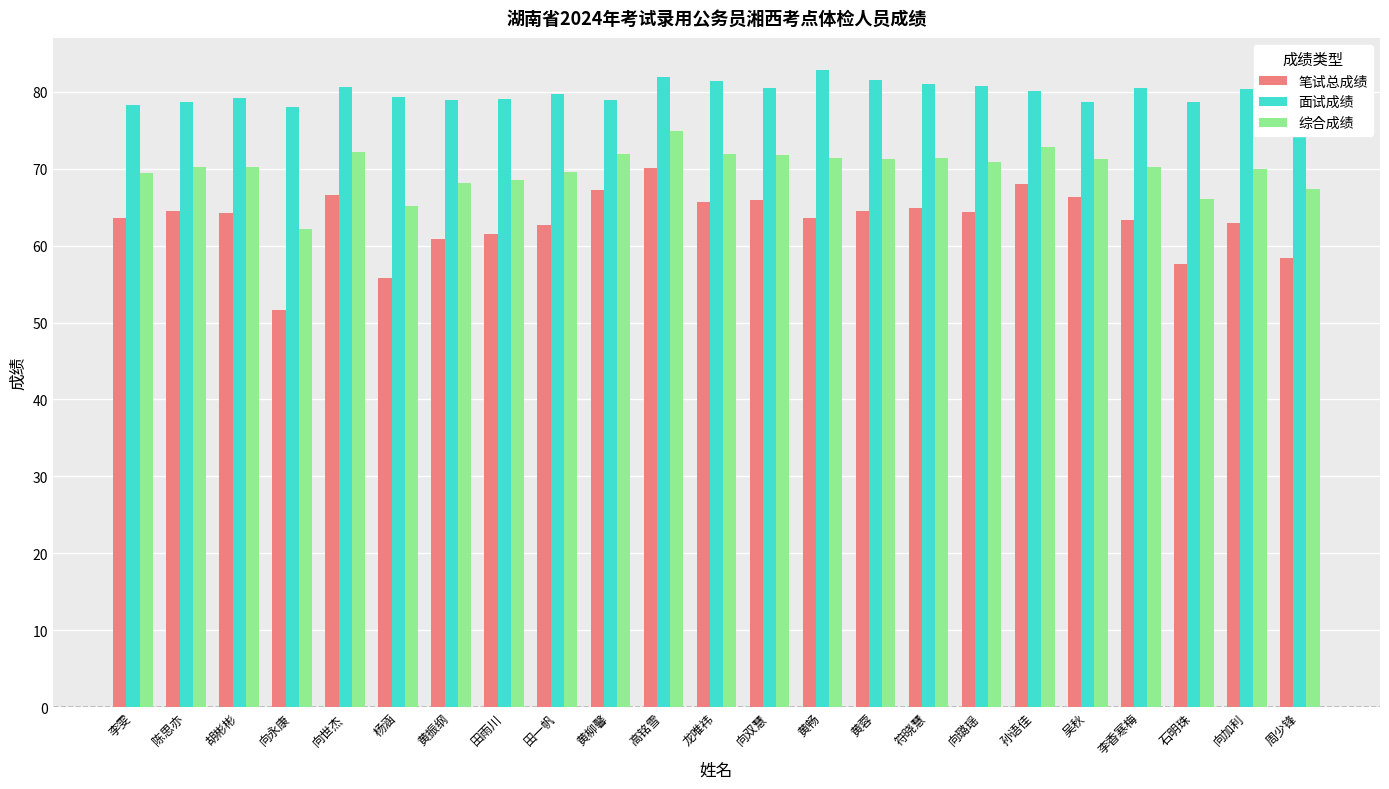

The value of 面试成绩 at 黄柳馨 is 115.6. True or false?

False